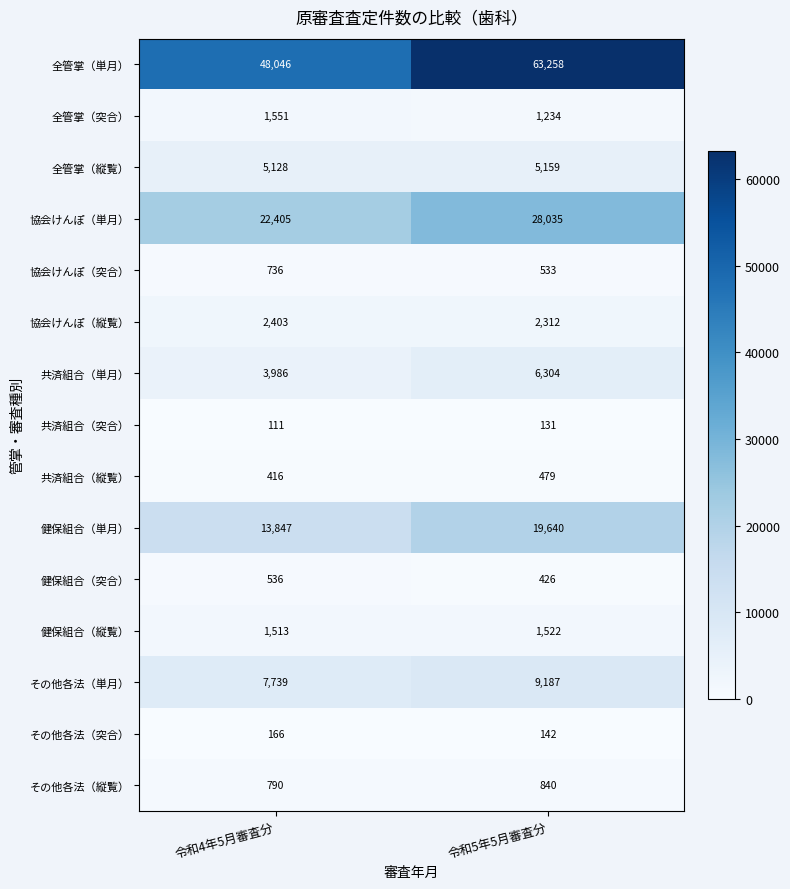

Reading left to right, what are all the values shown in this chart?

全管掌（単月）: 令和4年5月審査分=48046	令和5年5月審査分=63258
全管掌（突合）: 令和4年5月審査分=1551	令和5年5月審査分=1234
全管掌（縦覧）: 令和4年5月審査分=5128	令和5年5月審査分=5159
協会けんぽ（単月）: 令和4年5月審査分=22405	令和5年5月審査分=28035
協会けんぽ（突合）: 令和4年5月審査分=736	令和5年5月審査分=533
協会けんぽ（縦覧）: 令和4年5月審査分=2403	令和5年5月審査分=2312
共済組合（単月）: 令和4年5月審査分=3986	令和5年5月審査分=6304
共済組合（突合）: 令和4年5月審査分=111	令和5年5月審査分=131
共済組合（縦覧）: 令和4年5月審査分=416	令和5年5月審査分=479
健保組合（単月）: 令和4年5月審査分=13847	令和5年5月審査分=19640
健保組合（突合）: 令和4年5月審査分=536	令和5年5月審査分=426
健保組合（縦覧）: 令和4年5月審査分=1513	令和5年5月審査分=1522
その他各法（単月）: 令和4年5月審査分=7739	令和5年5月審査分=9187
その他各法（突合）: 令和4年5月審査分=166	令和5年5月審査分=142
その他各法（縦覧）: 令和4年5月審査分=790	令和5年5月審査分=840